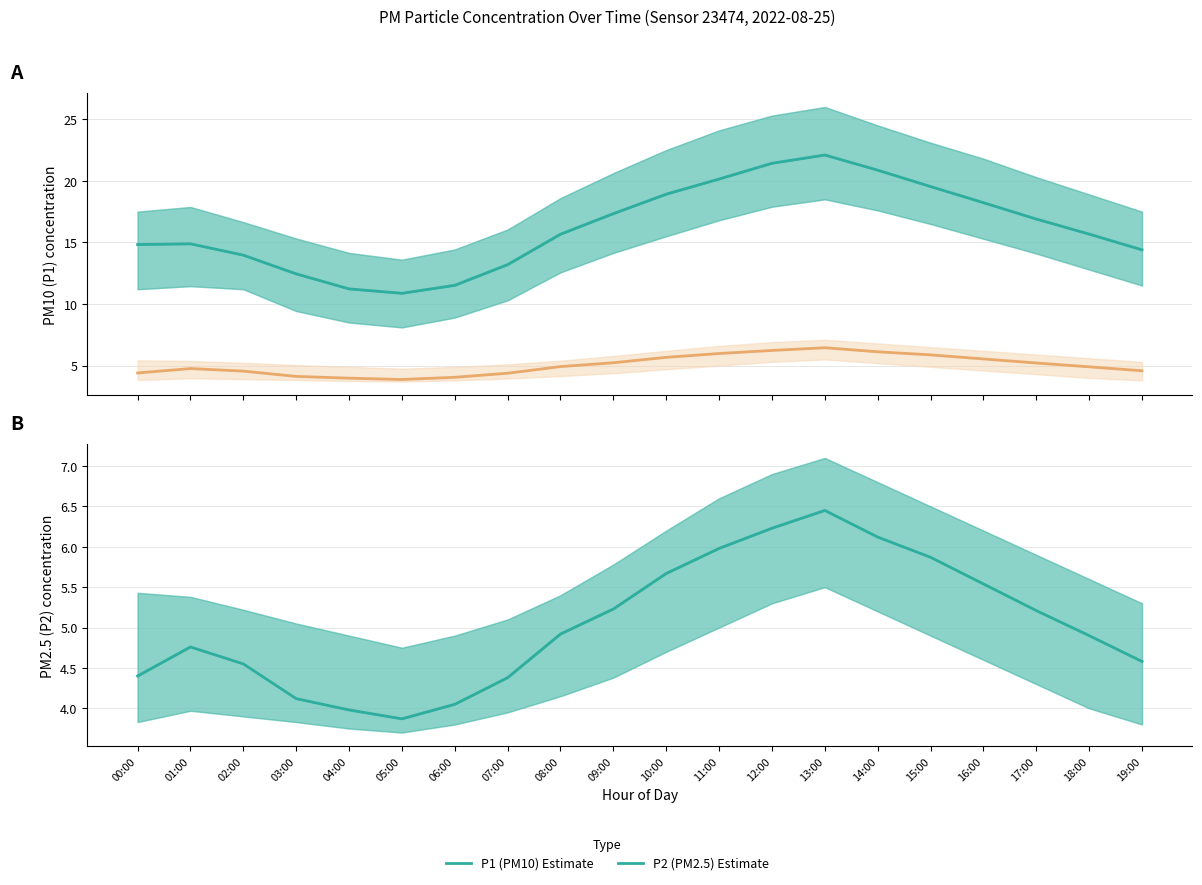

What is the difference between the P1 (PM10) Estimate values at 02:00 and 08:00?

1.7